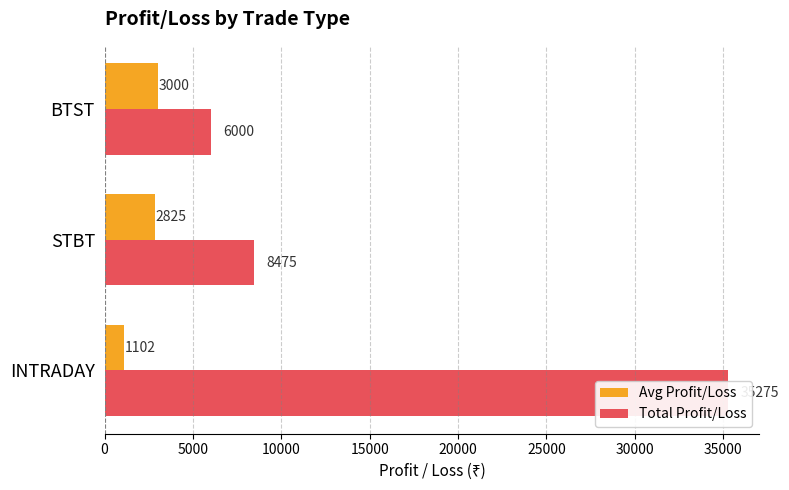

Reading left to right, extract all data points from this chart.

Avg Profit/Loss: 1102.3	2825.0	3000.0
Total Profit/Loss: 35275.0	8475.0	6000.0